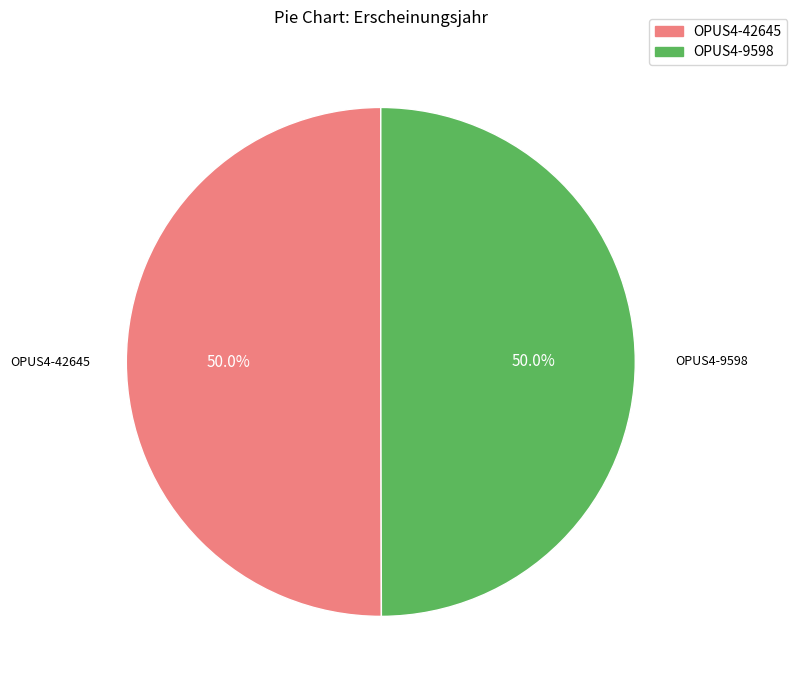

How much of the chart is everything except OPUS4-9598?

50.0%